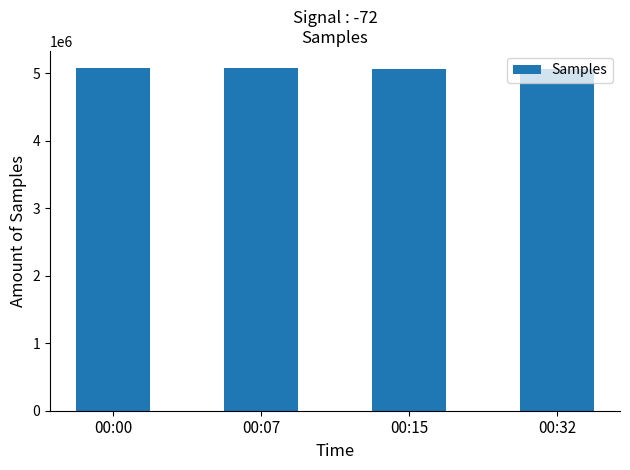

What is the minimum value shown in the chart?

5063364